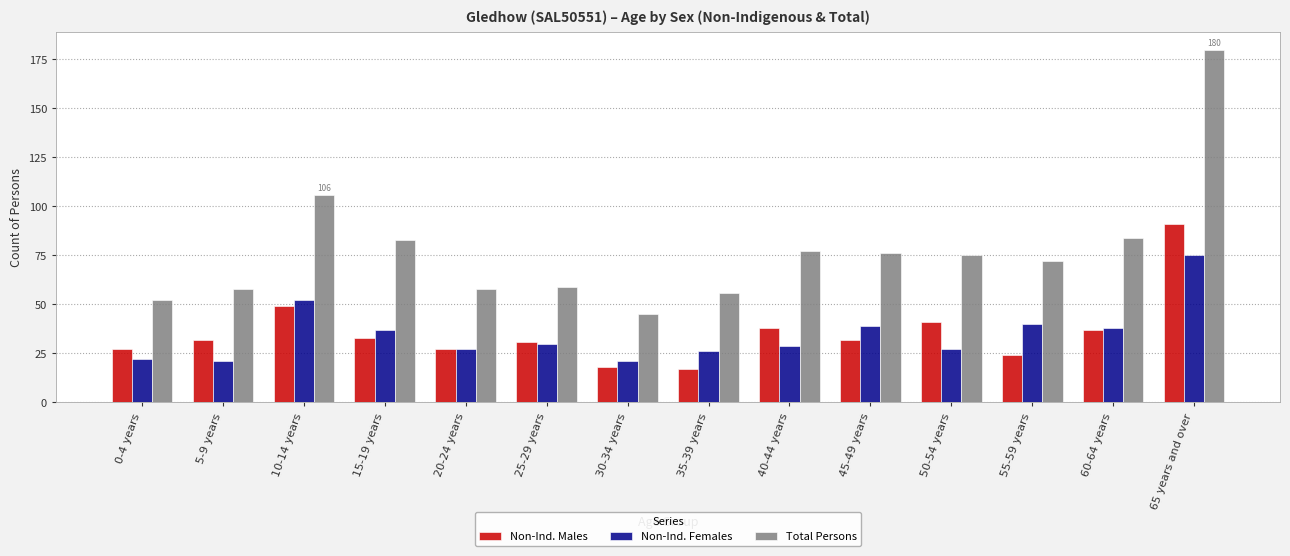

List the series in order of their peak value, lowest first.

Non-Ind. Females, Non-Ind. Males, Total Persons